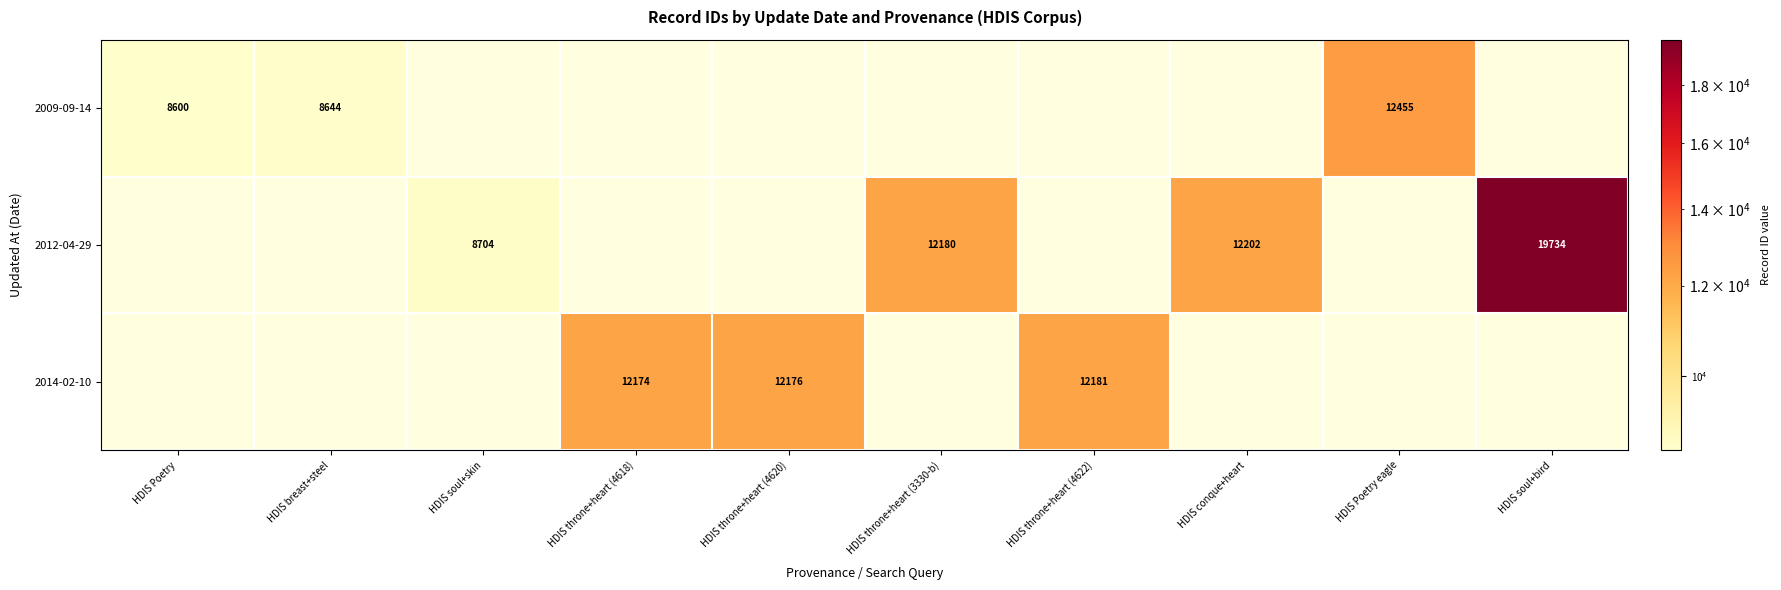

Is it true that 2012-04-29 equals 33383 at HDIS soul+bird?

False